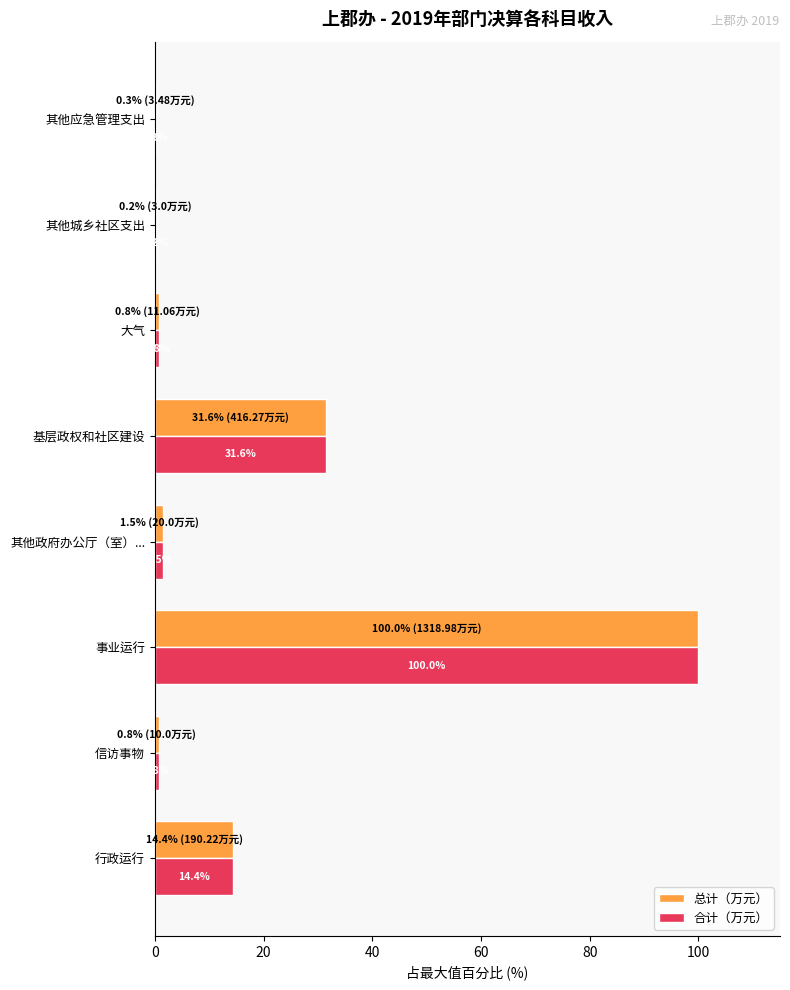

The 合计（万元） series shows 3.8 at 行政运行. True or false?

False